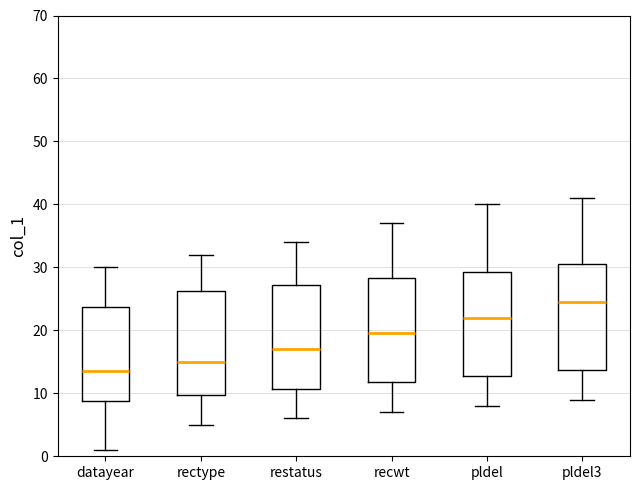

Reading left to right, read every box against the y-axis: the position of its median line, the range the box covers, and the ends of its whiskers. The values are not printed on the chart, so give them approximately, as read against the axis.

datayear: median 14, box 9 to 24, whiskers 1 to 30
rectype: median 15, box 10 to 26, whiskers 5 to 32
restatus: median 17, box 11 to 27, whiskers 6 to 34
recwt: median 20, box 12 to 28, whiskers 7 to 37
pldel: median 22, box 13 to 29, whiskers 8 to 40
pldel3: median 25, box 14 to 31, whiskers 9 to 41